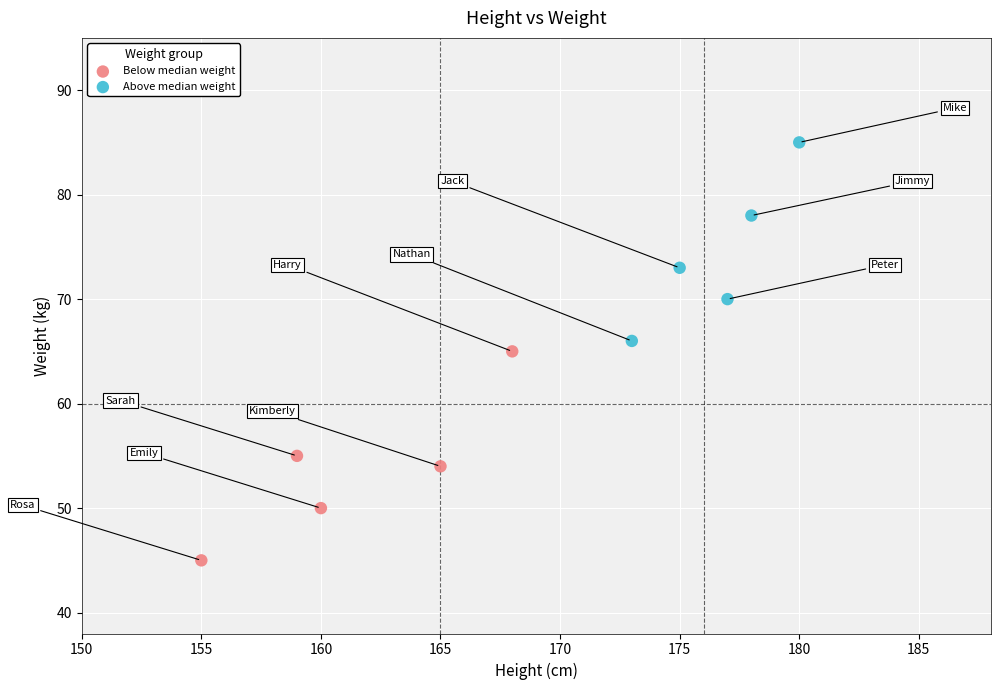

Which series contains the lowest Y value?

Below median weight